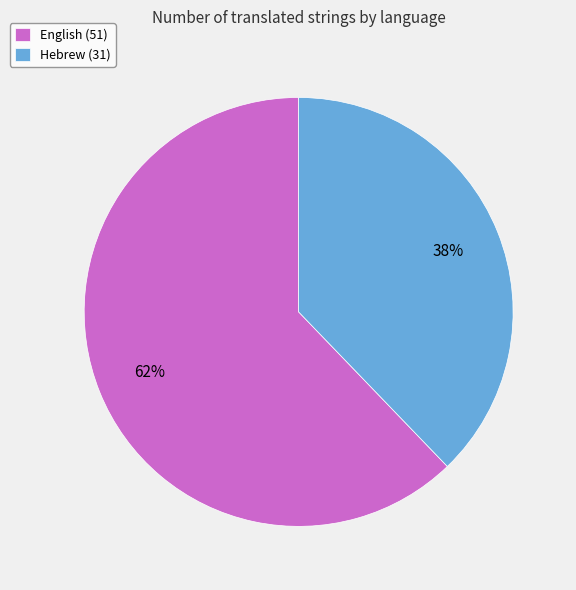

Which category accounts for the majority?

English